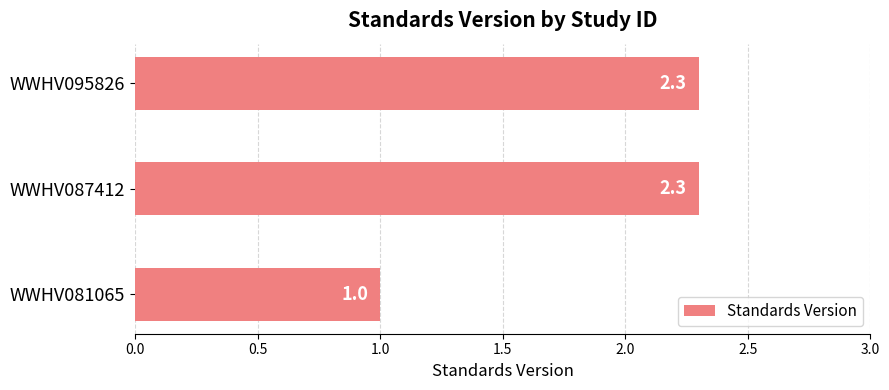

The chart shows a value of 0.9 at WWHV095826. True or false?

False